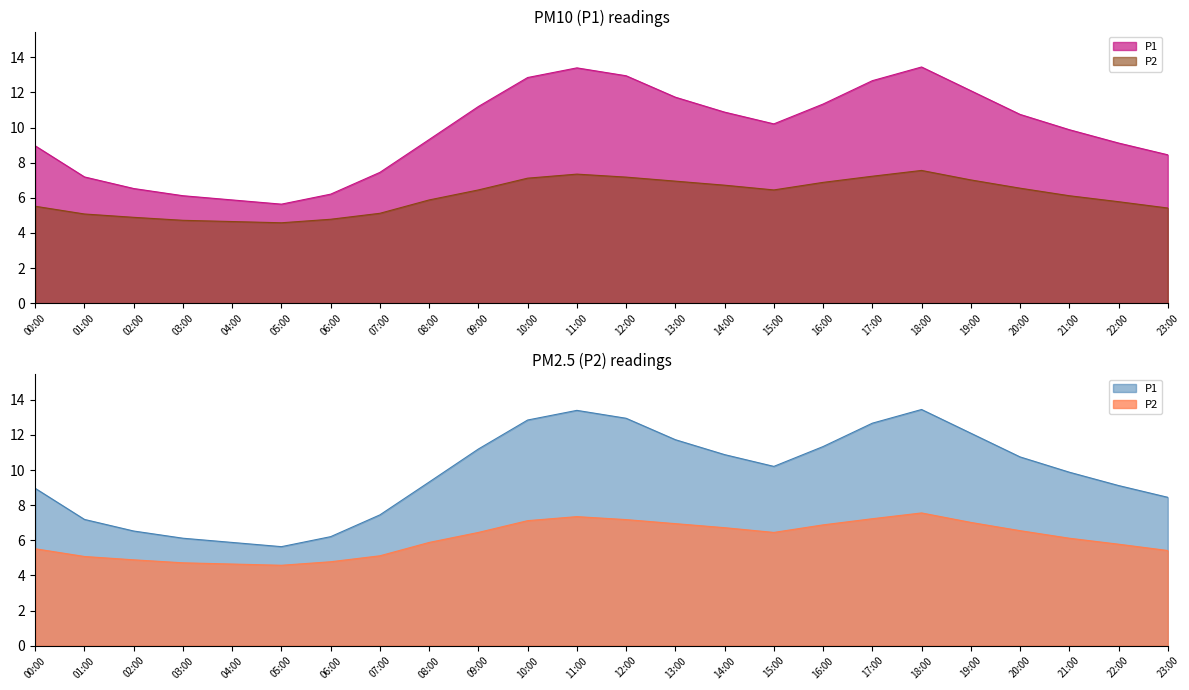

What is the average value of the P1 series?

9.8